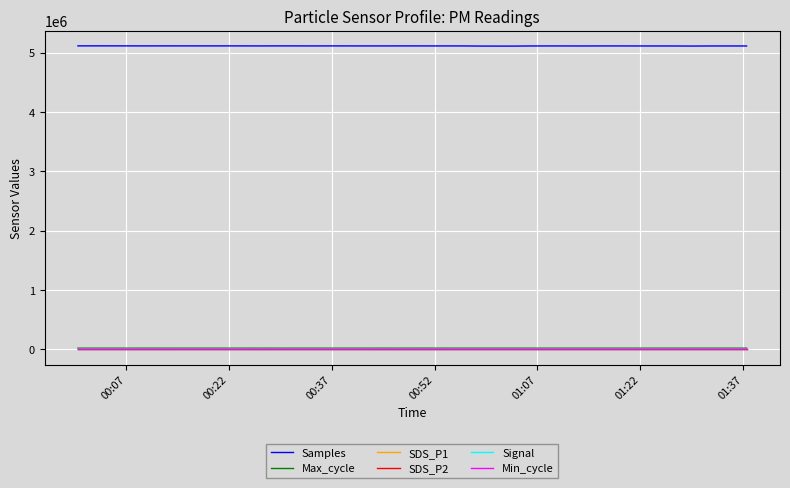

True or false: Signal and Samples cross at least once.

False